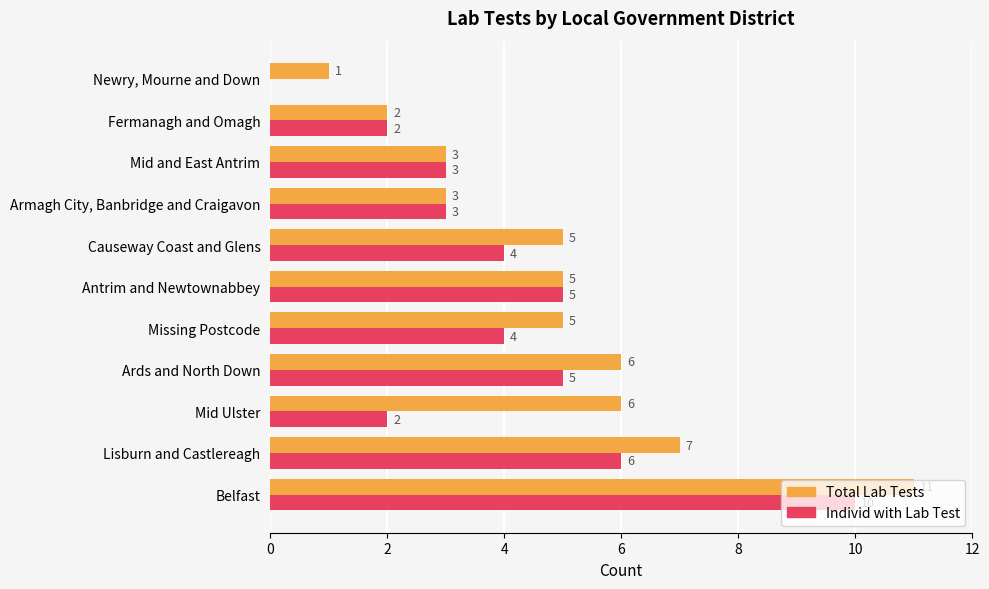

Which series has the largest total across all categories?

Total Lab Tests